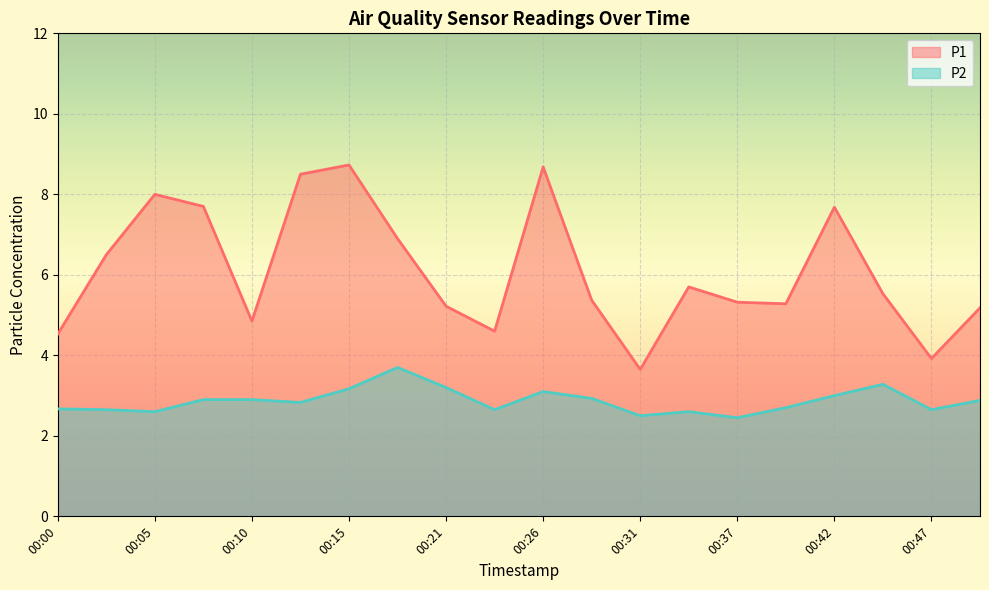

The P1 series shows 6.5 at 00:02. True or false?

True